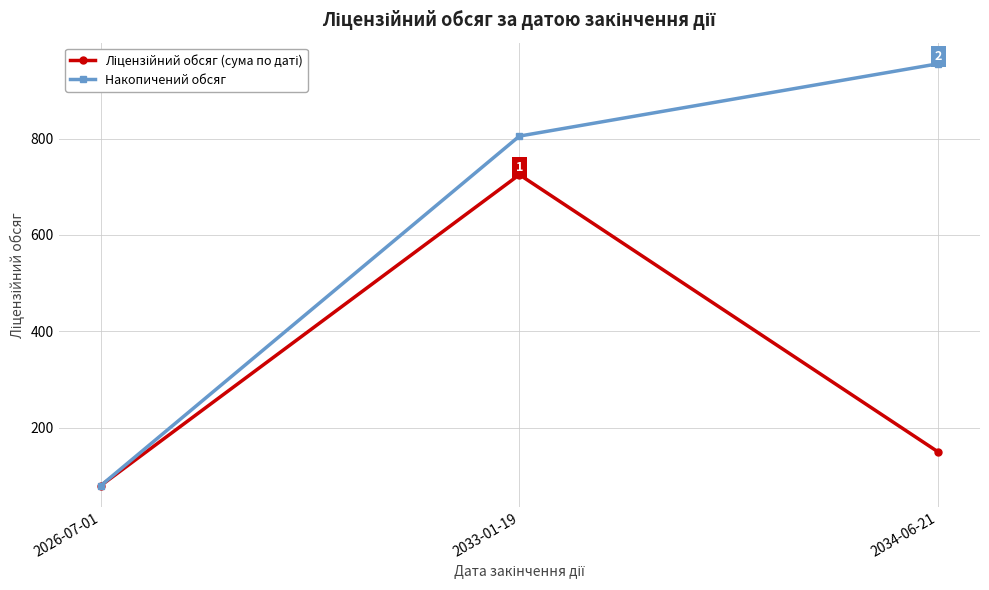

What is the difference between the highest and lowest values at 2033-01-19?

80